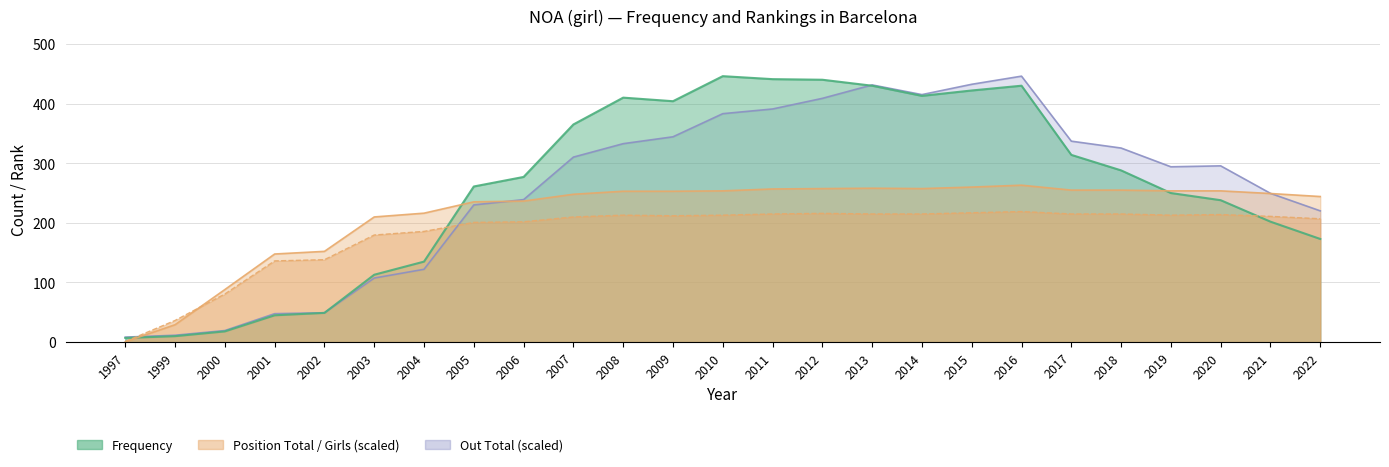

What is the lowest value of the Position Girls series?

1.0